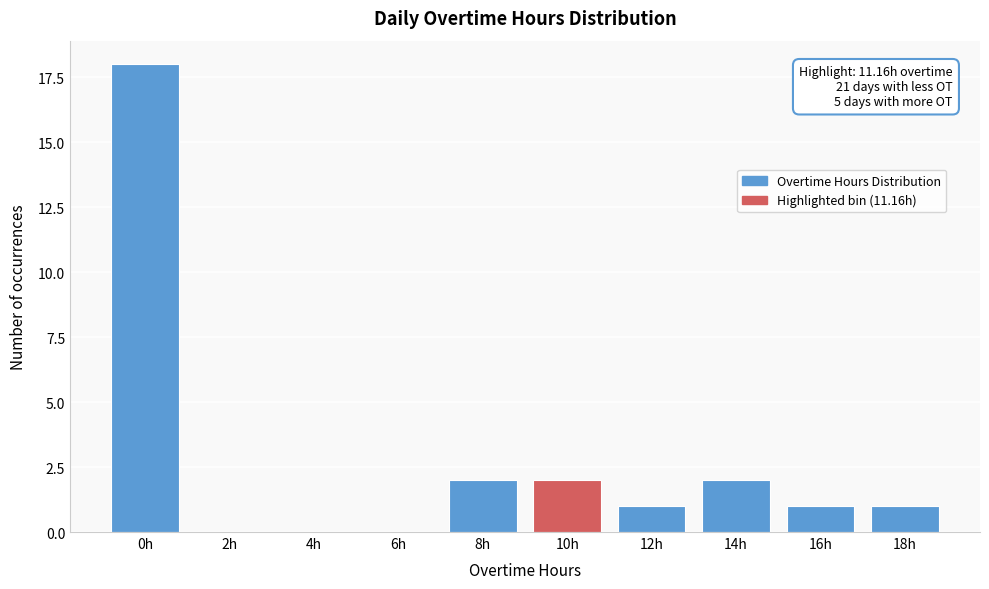

Reading left to right, transcribe all the data shown in this chart.

0h=18	2h=0	4h=0	6h=0	8h=2	10h=2	12h=1	14h=2	16h=1	18h=1